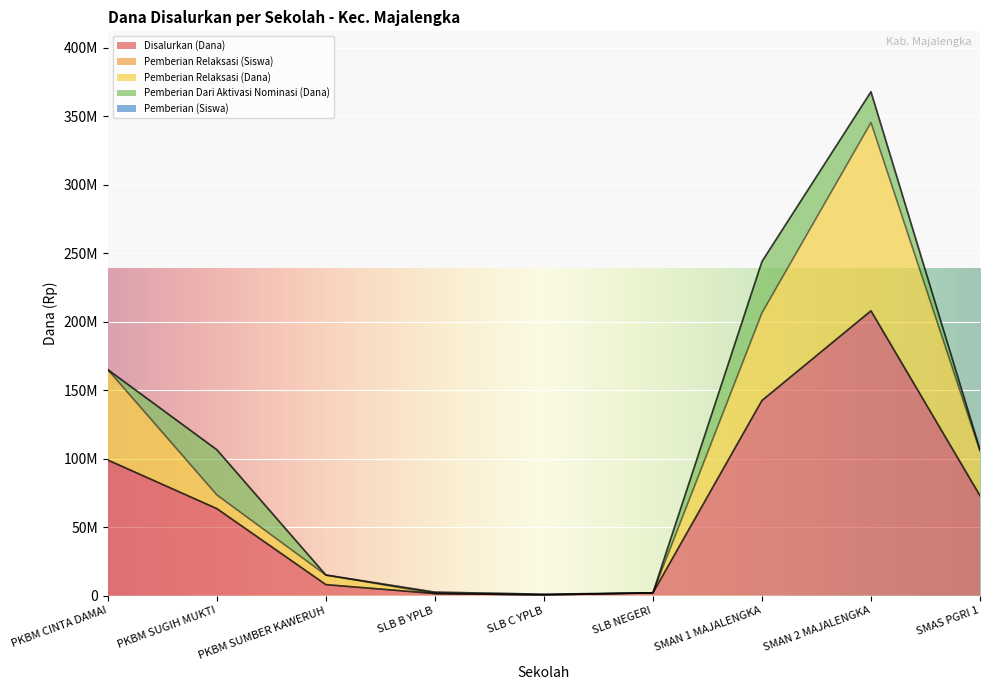

What position from the left is PKBM SUMBER KAWERUH?

3